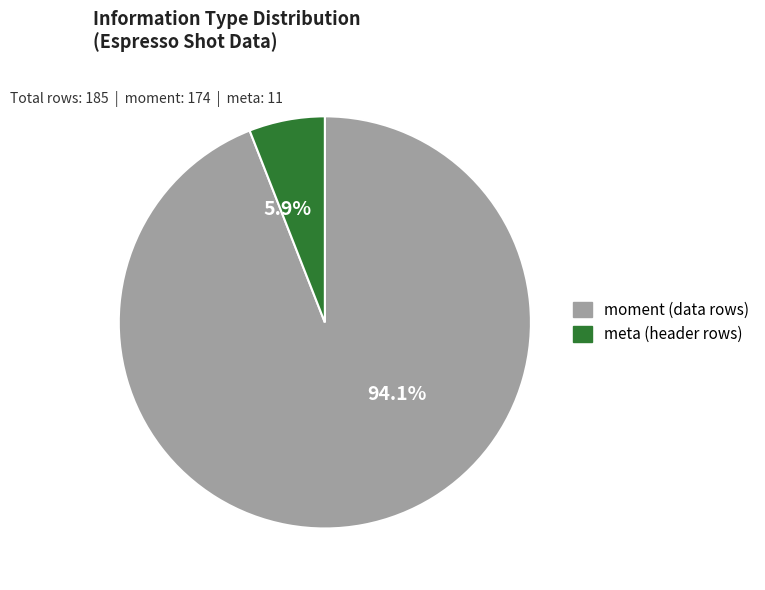

Does any single category account for the majority?

Yes